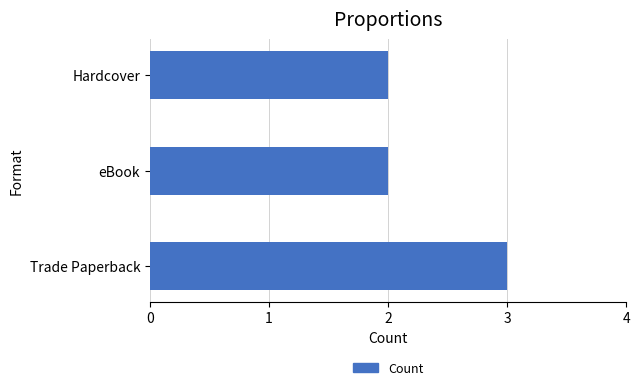

Which has a higher value, eBook or Trade Paperback?

Trade Paperback